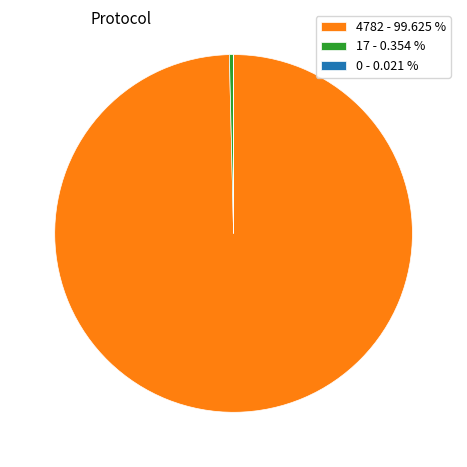

Does any single category account for the majority?

Yes